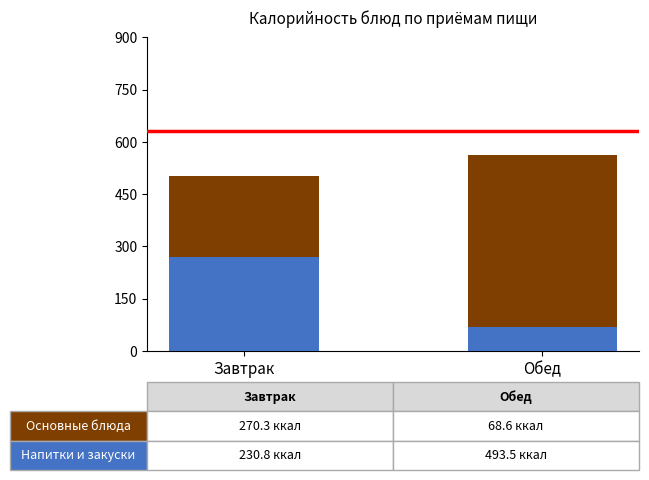

At which category is the sum across all series the highest?

Обед